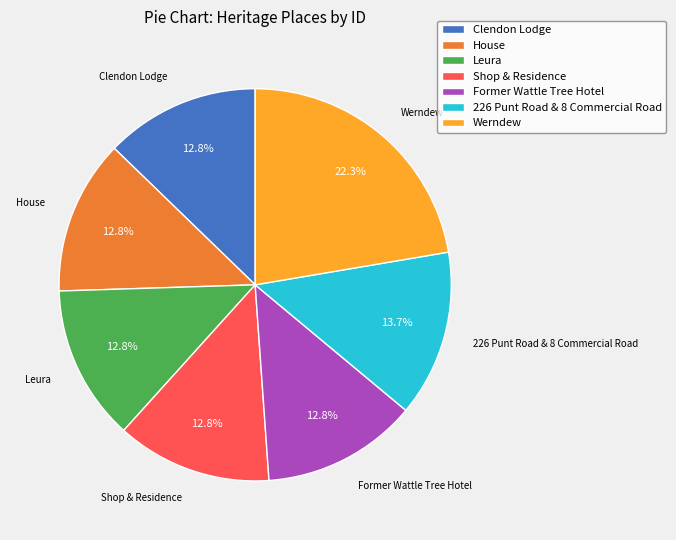

Does Clendon Lodge represent more than half of the total?

No